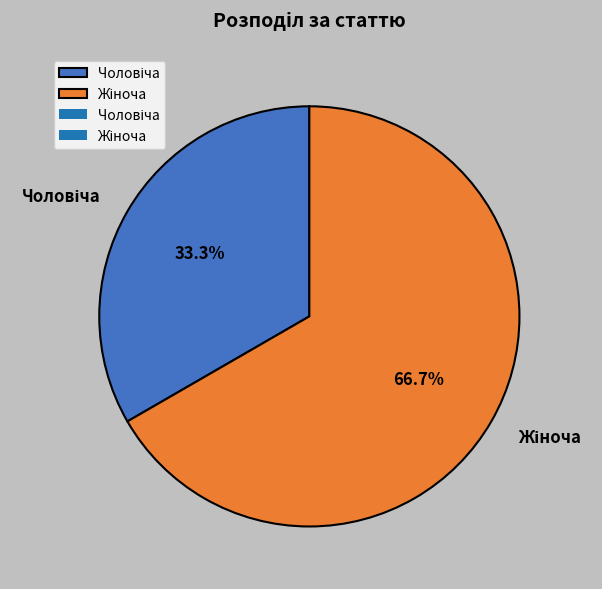

Is there a majority slice in this chart?

Yes